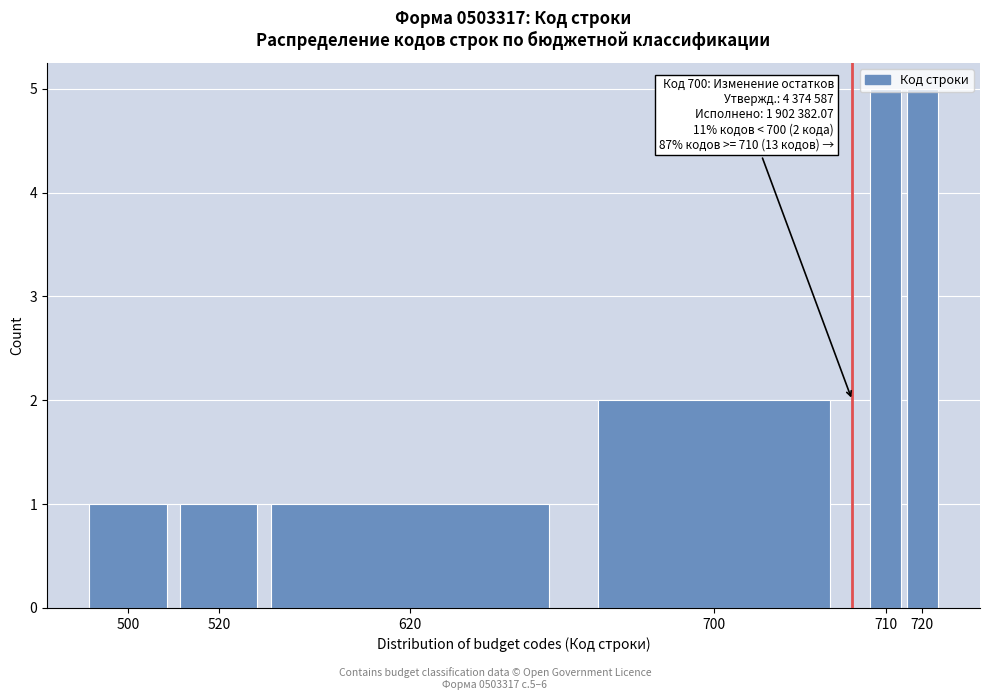

What is the value of the 3rd bar from the left?

1